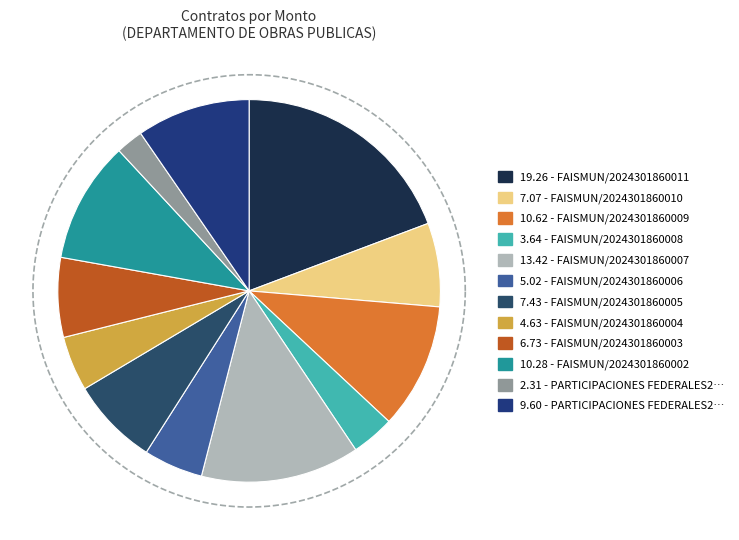

To the nearest percent, what portion does FAISMUN/2024301860007 represent?

13%